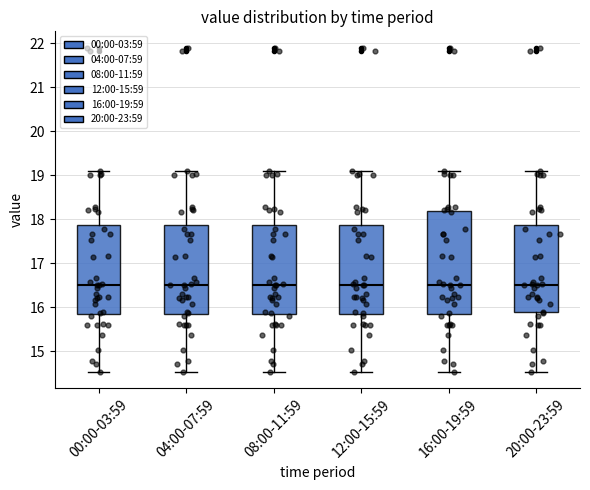

Reading left to right, read every box against the y-axis: the position of its median line, the range the box covers, and the ends of its whiskers. The values are not printed on the chart, so give them approximately, as read against the axis.

00:00-03:59: median 16.5, box 15.9 to 17.9, whiskers 14.5 to 19.1
04:00-07:59: median 16.5, box 15.9 to 17.9, whiskers 14.5 to 19.1
08:00-11:59: median 16.5, box 15.9 to 17.9, whiskers 14.5 to 19.1
12:00-15:59: median 16.5, box 15.9 to 17.9, whiskers 14.5 to 19.1
16:00-19:59: median 16.5, box 15.9 to 18.2, whiskers 14.5 to 19.1
20:00-23:59: median 16.5, box 15.9 to 17.9, whiskers 14.5 to 19.1